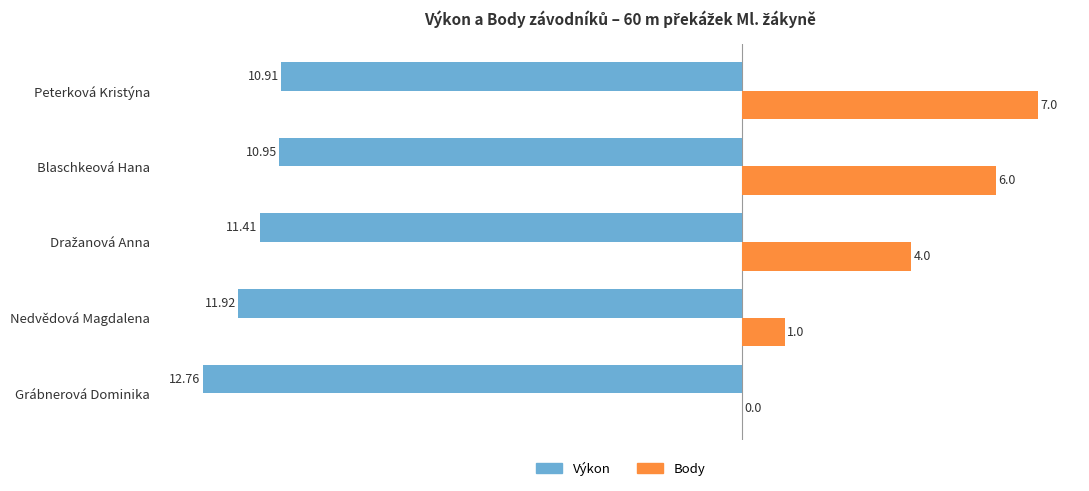

What is the total value across all series at Nedvědová Magdalena?

-10.9